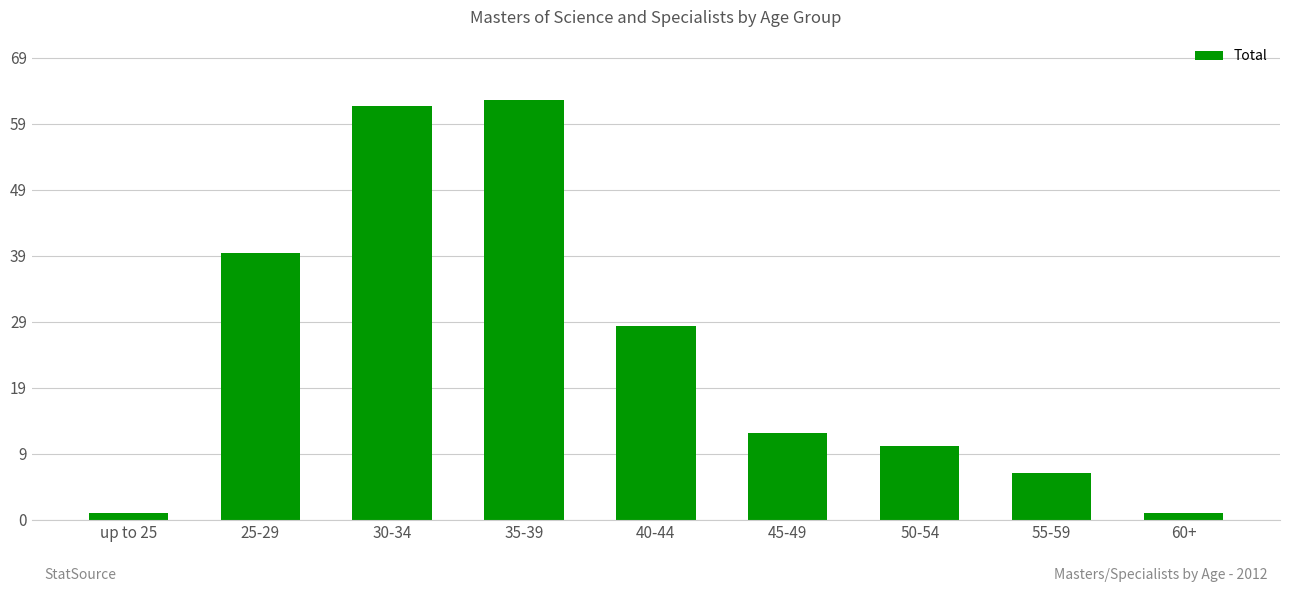

List the labels in order of value, largest first.

35-39, 30-34, 25-29, 40-44, 45-49, 50-54, 55-59, up to 25, 60+